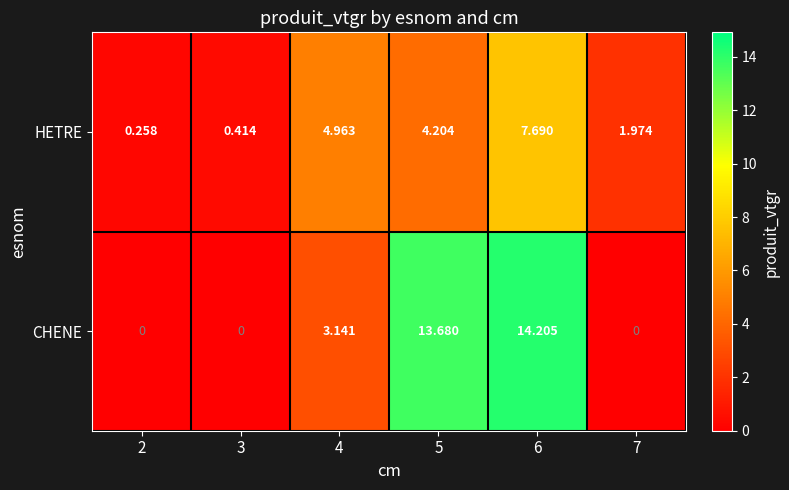

List the series in order of their overall mean, lowest first.

HETRE, CHENE